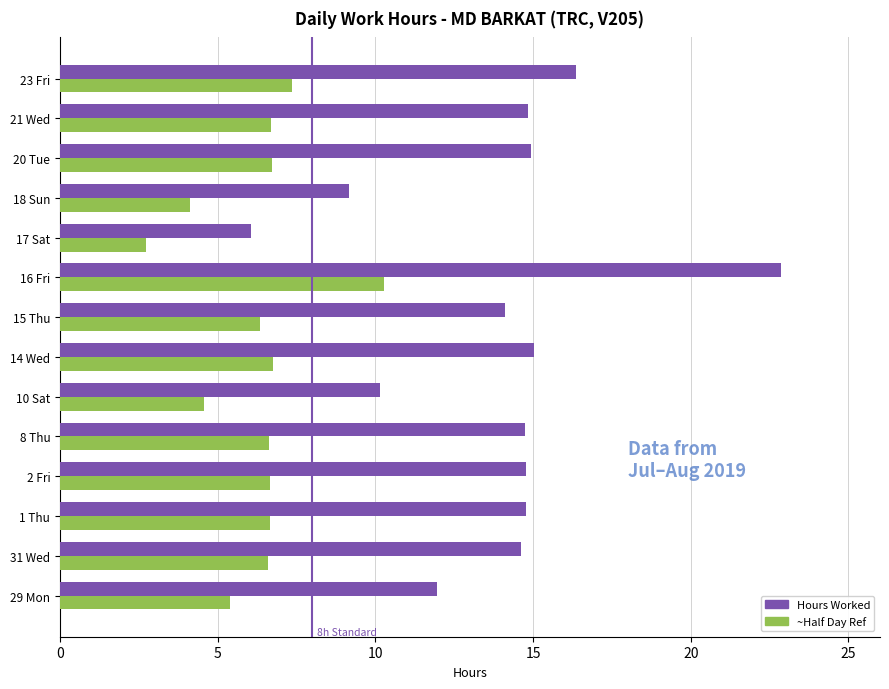

Rank the series by their average value, from highest to lowest.

Hours Worked, ~Half Day Ref